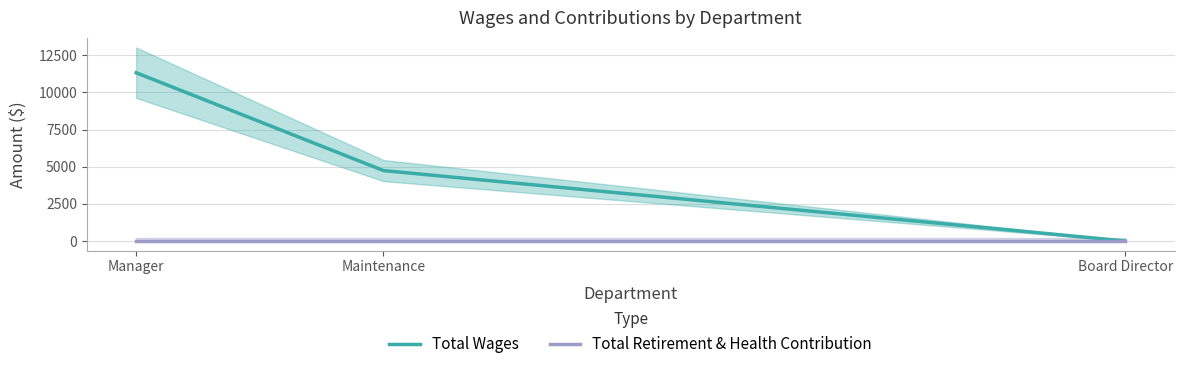

The Total Wages series shows 4737 at Maintenance. True or false?

True